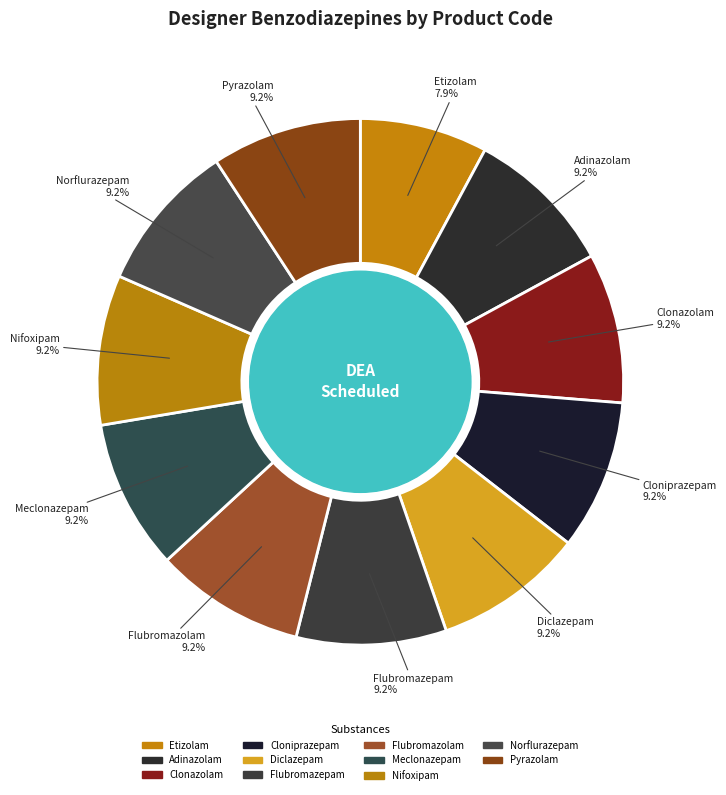

Is the sum of Cloniprazepam and Meclonazepam greater than half?

No